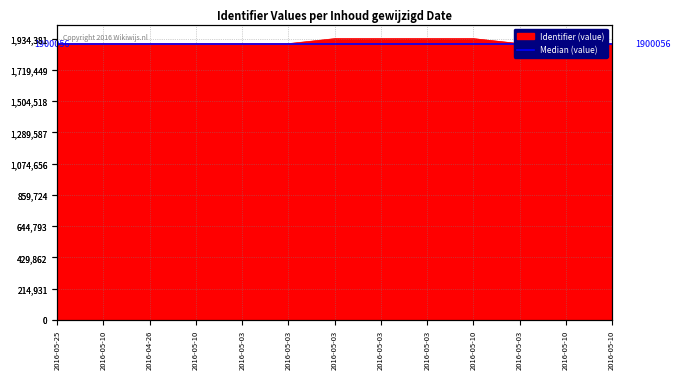

Where does the data first go above 1899968?

2016-05-03